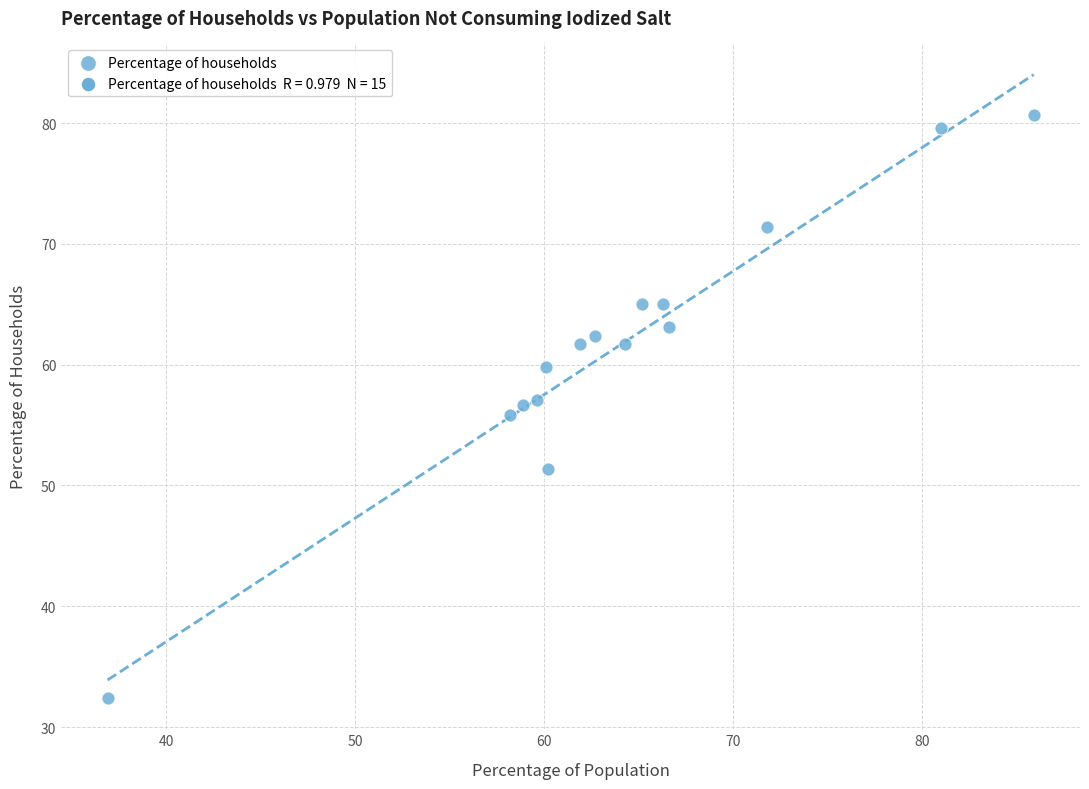

What is the range of Y values (max minus min)?

48.3